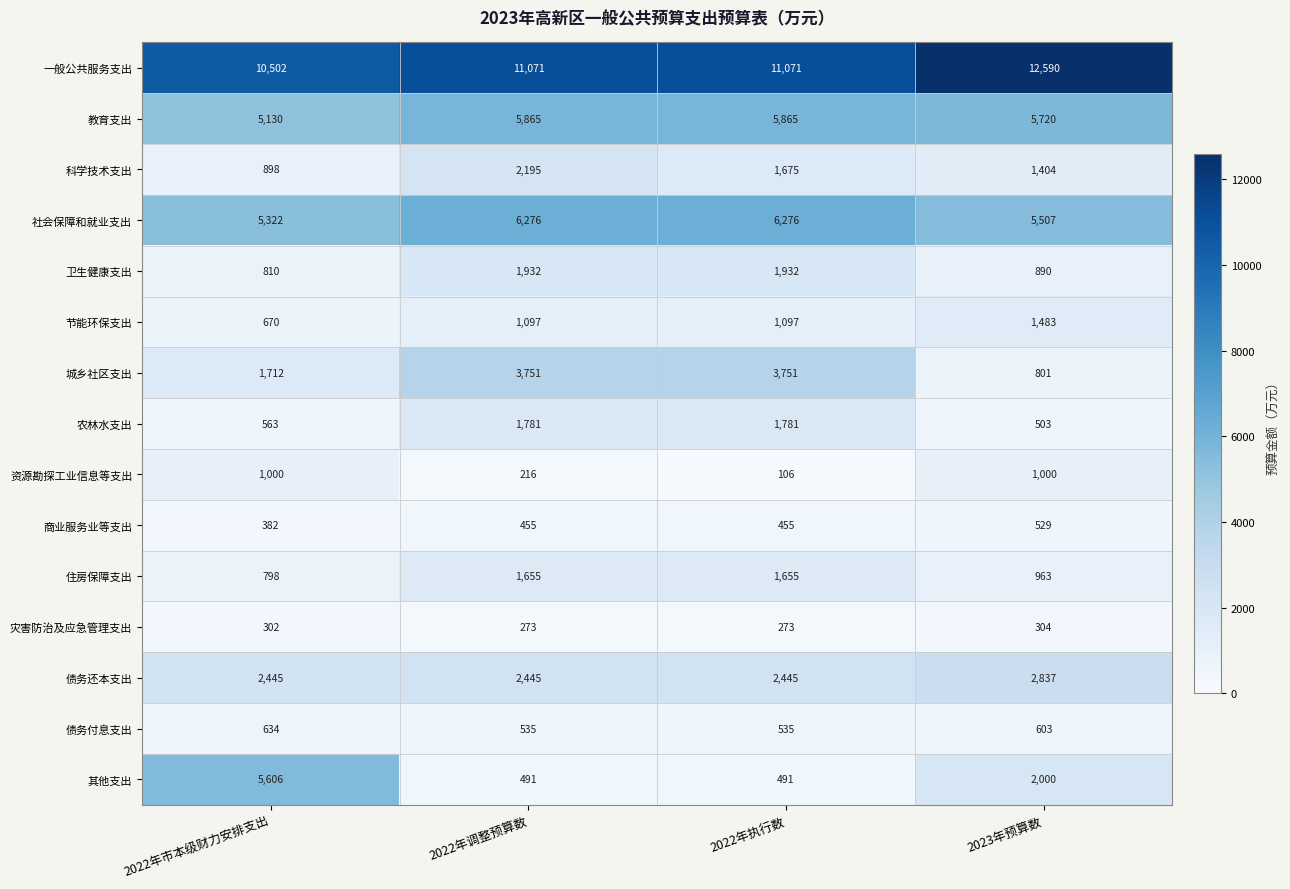

Is it true that 住房保障支出 equals 2946 at 2022年执行数?

False